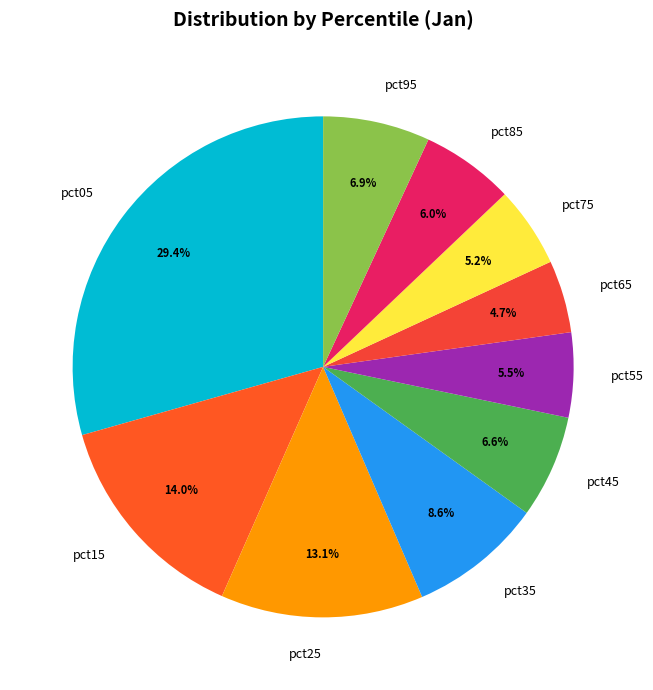

How many segments does this pie chart have?

10